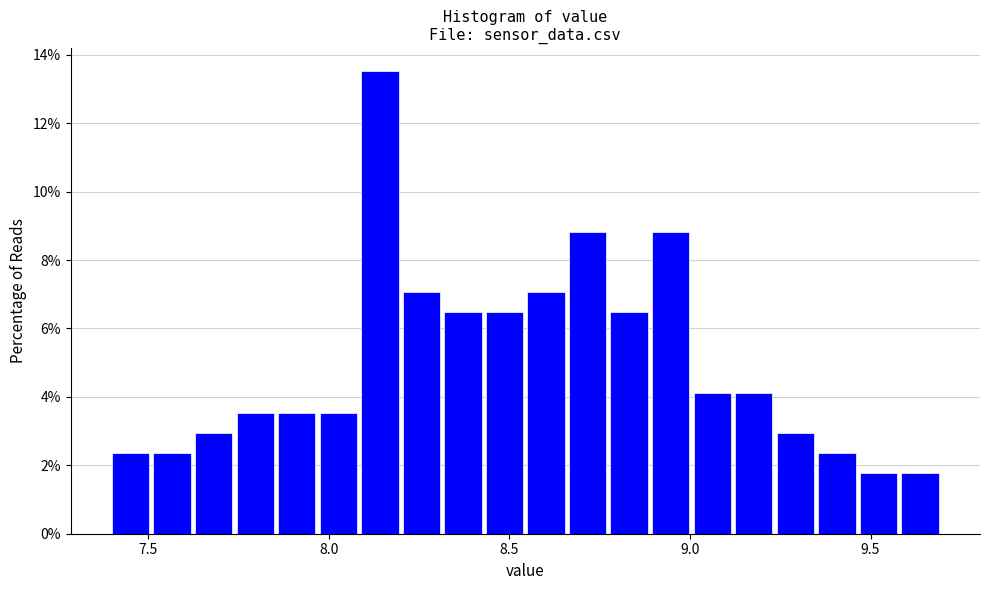

Read against the x-axis, roughly where is the centre of the tallest bar?

8.15